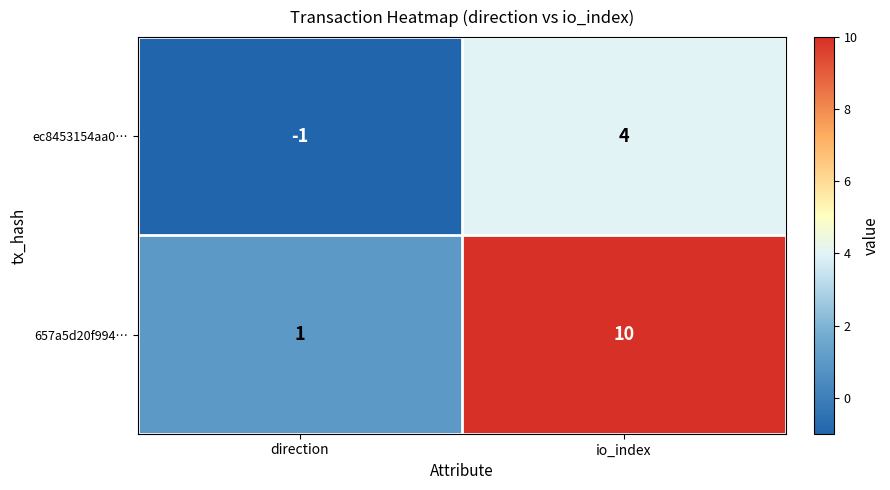

What is the total value across all series at io_index?

14